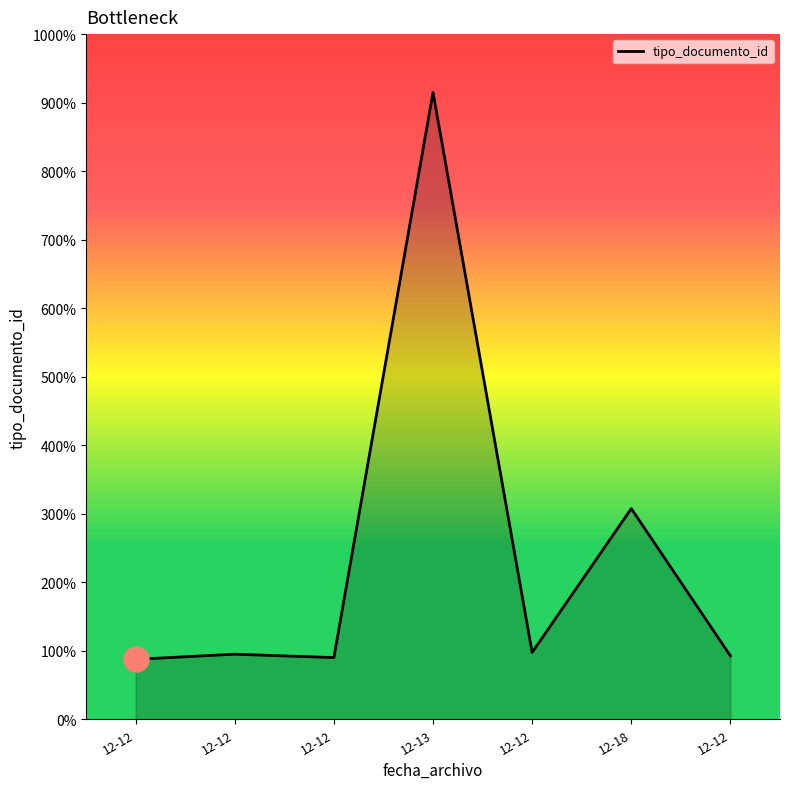

List the labels in order of value, smallest first.

12-12, 12-12, 12-12, 12-12, 12-12, 12-18, 12-13